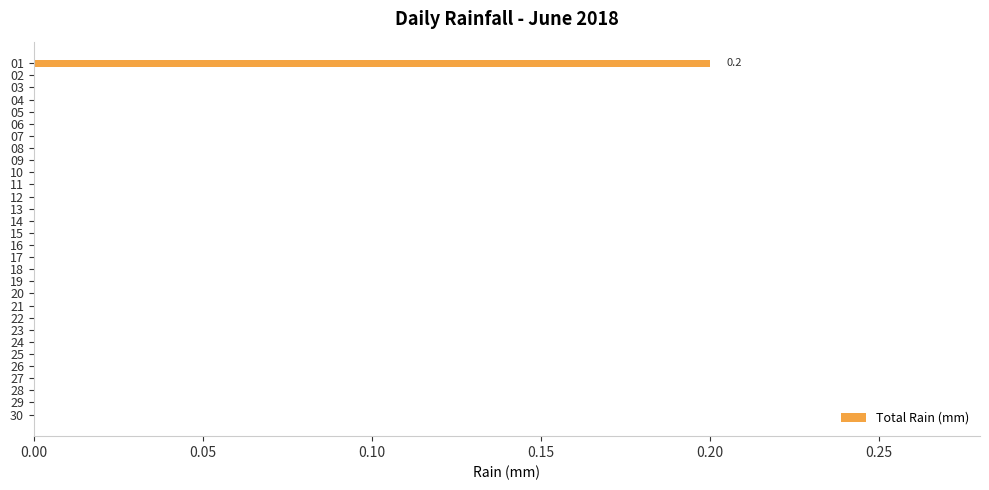

The chart shows a value of 0.0 at 14. True or false?

True